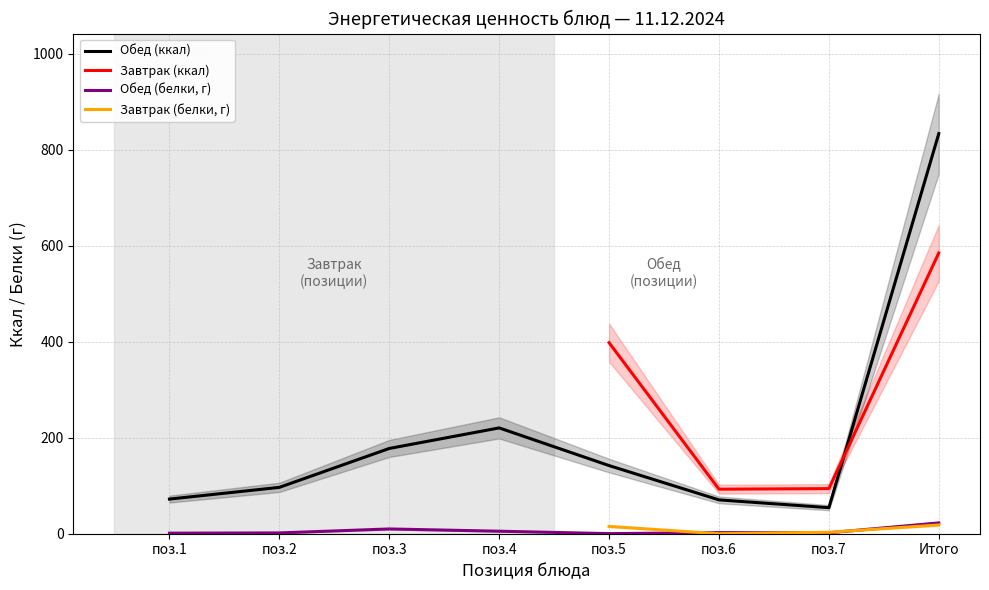

True or false: Завтрак (ккал) and Обед (белки, г) cross at least once.

False